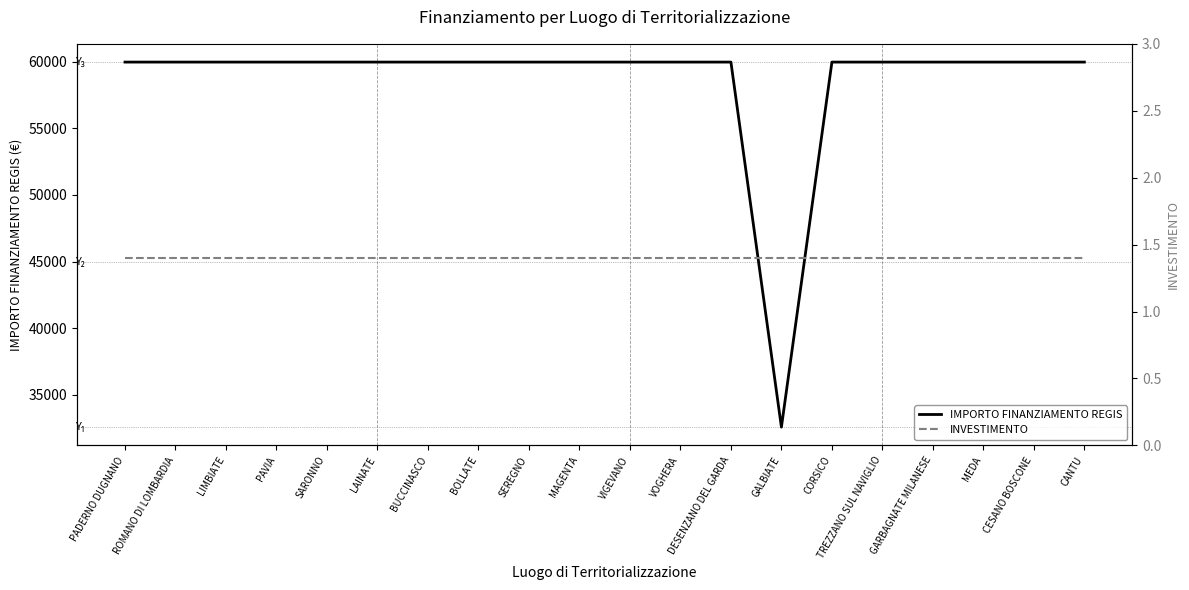

Is it true that IMPORTO FINANZIAMENTO REGIS equals 94065.8 at ROMANO DI LOMBARDIA?

False